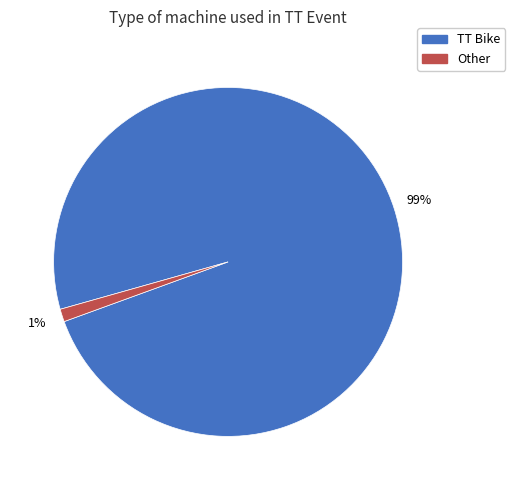

To the nearest percent, what is the difference between the largest and smallest slice percentages?

98%